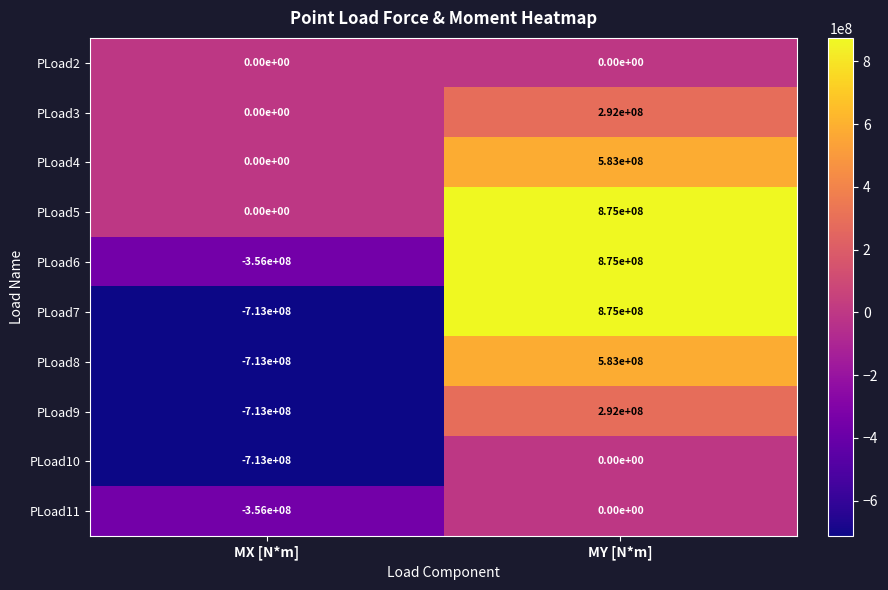

Which series has the largest range (max minus min)?

PLoad7